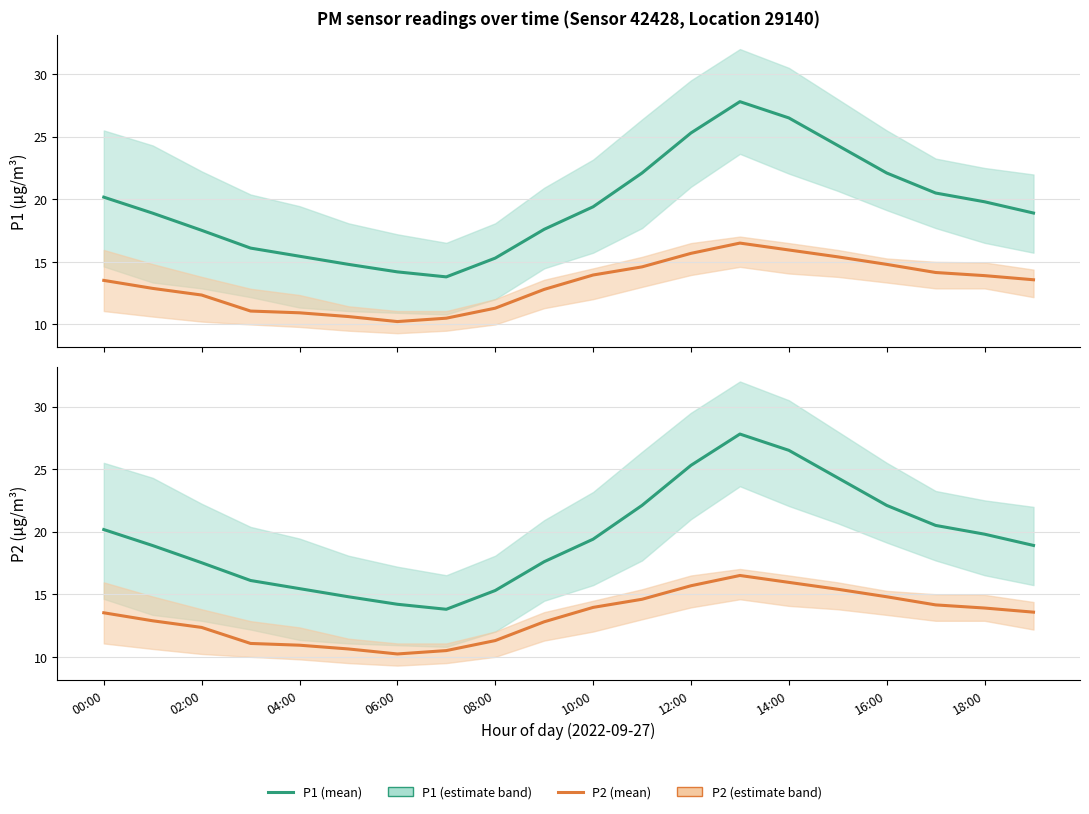

Rank the series by their maximum value, from highest to lowest.

P1, P2